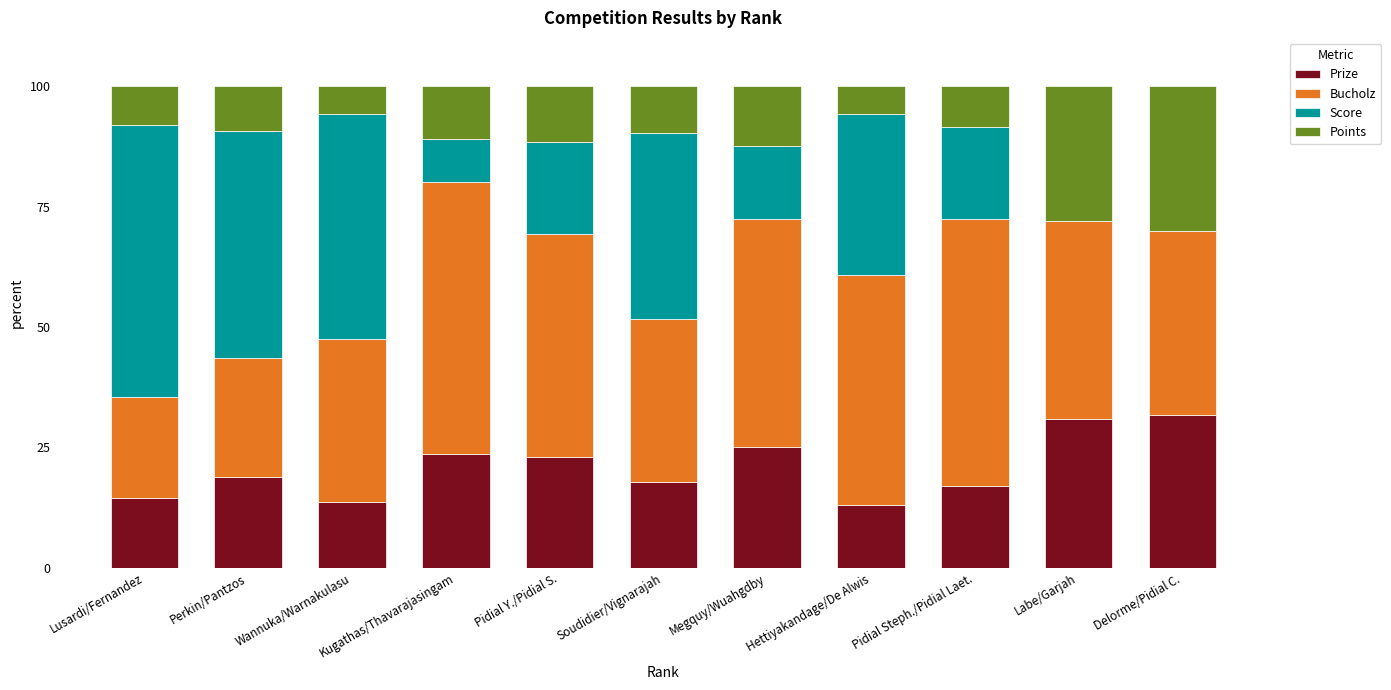

What is the highest value of the Prize series?

31.6